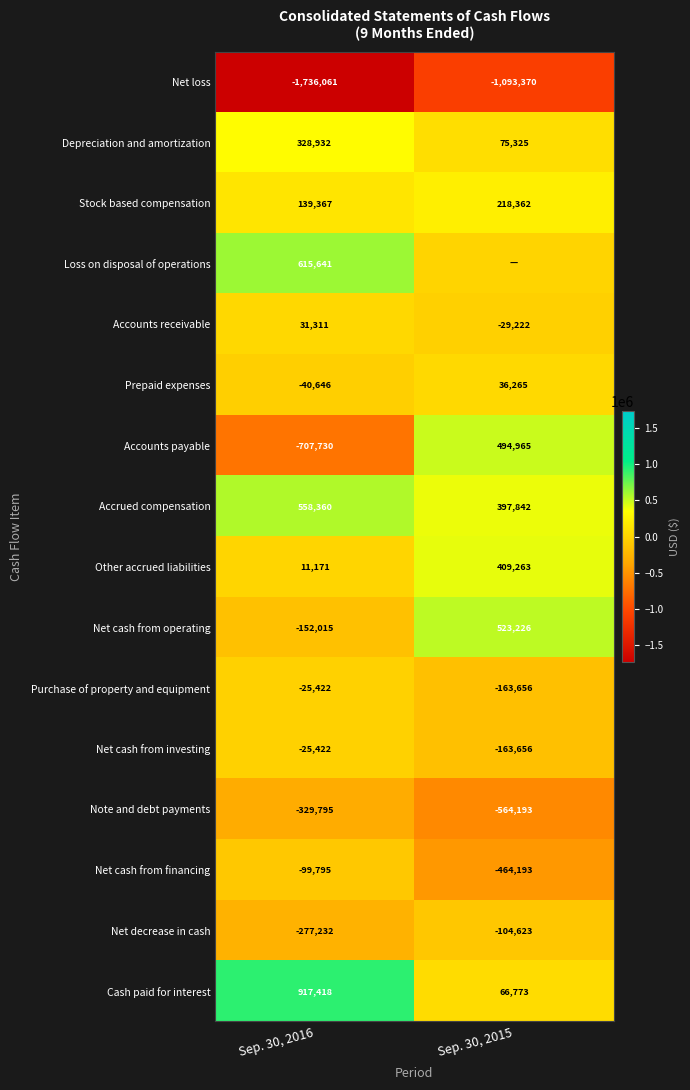

Where is Net loss nearest to the value -1414715?

Sep. 30, 2015